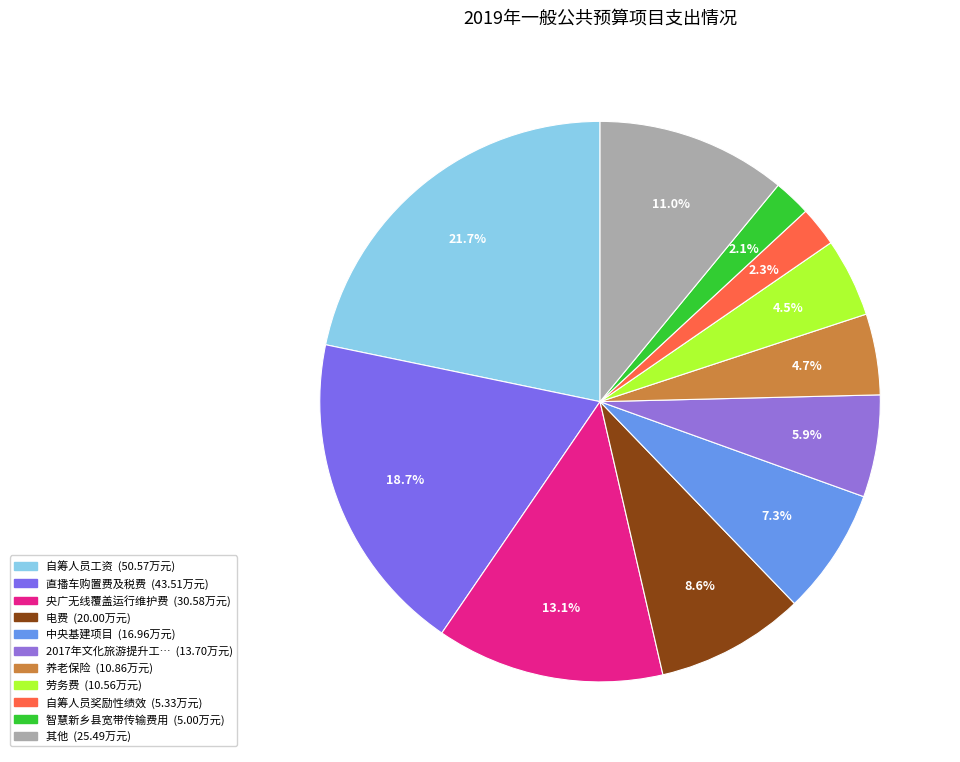

Count the number of slices in the pie.

11